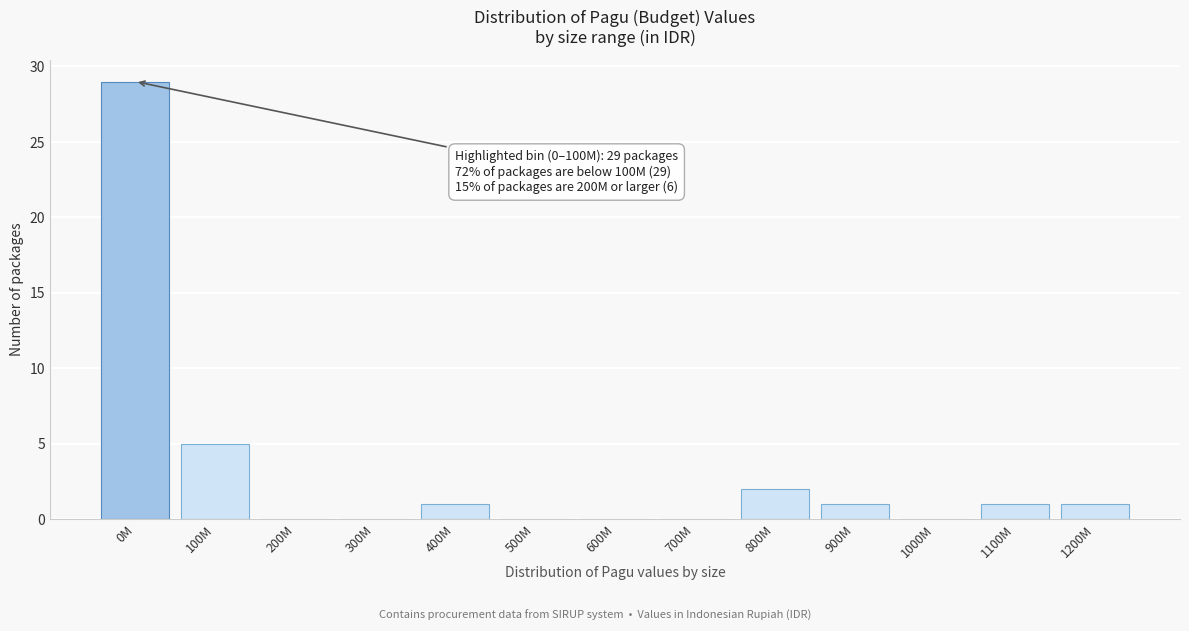

Reading left to right, extract all data points from this chart.

0M=29	100M=5	200M=0	300M=0	400M=1	500M=0	600M=0	700M=0	800M=2	900M=1	1000M=0	1100M=1	1200M=1